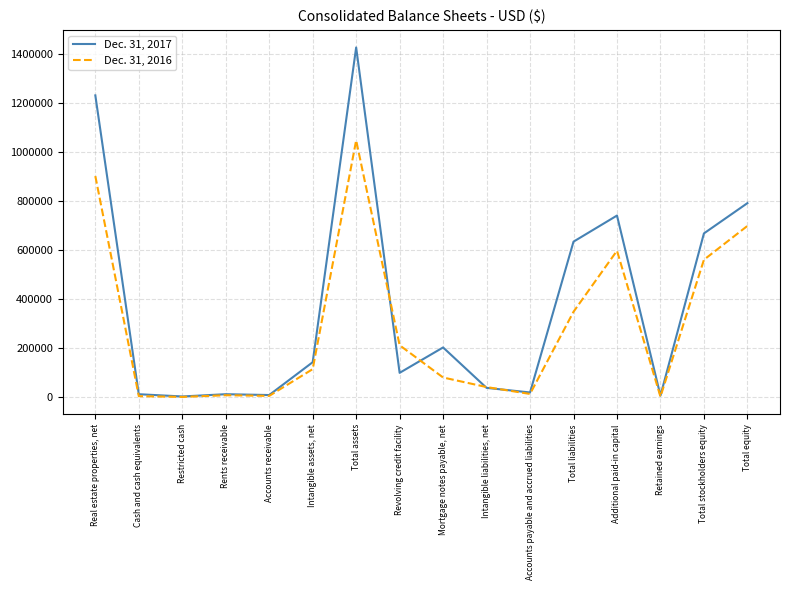

Rank the series at Intangible assets, net from lowest to highest value.

Dec. 31, 2016, Dec. 31, 2017